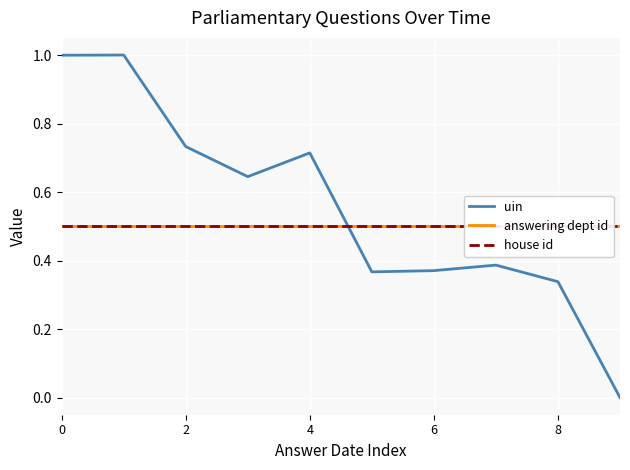

What are all the series names shown in the legend?

uin, answering dept id, house id